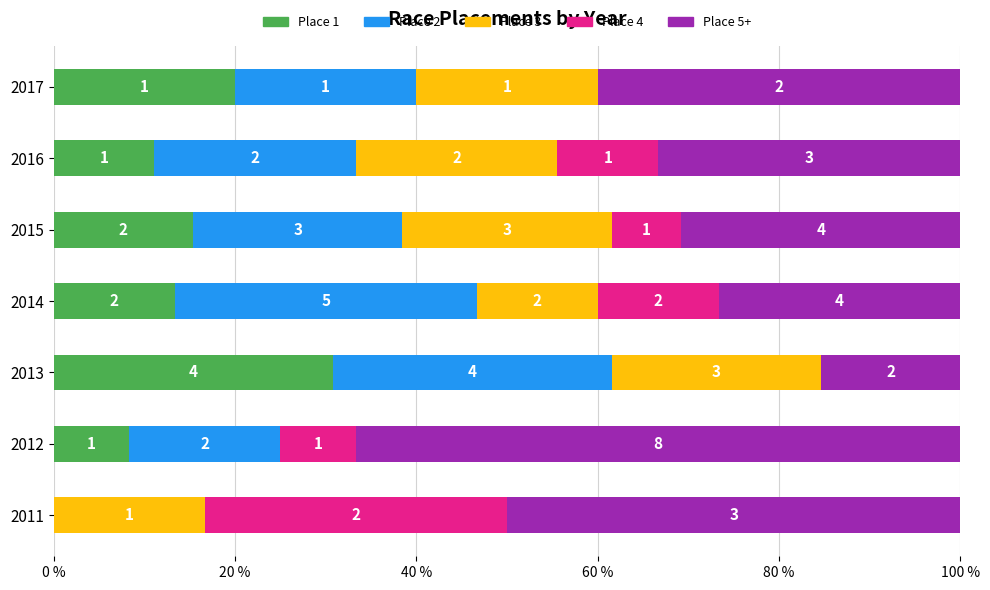

Which series has the widest spread of values?

Place 5+